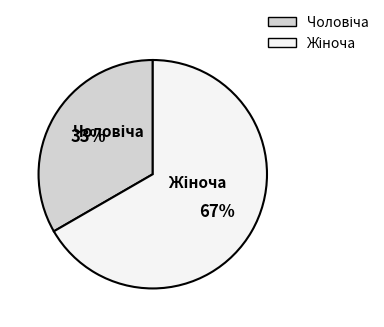

To the nearest percent, what is the average slice percentage?

50%